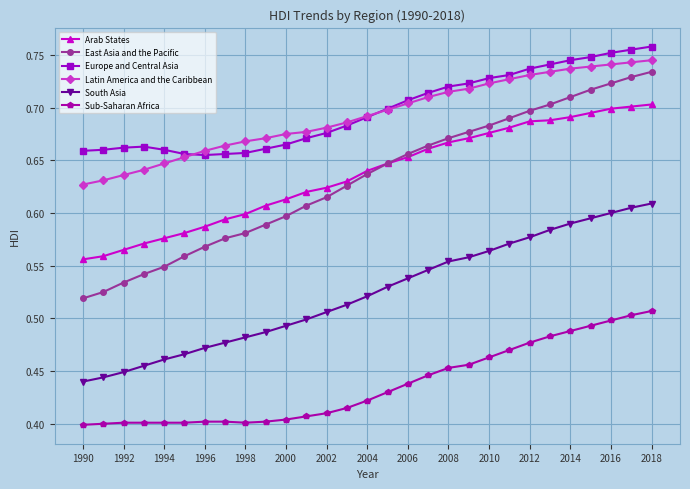

How many East Asia and the Pacific values are between 0 and 1?

29